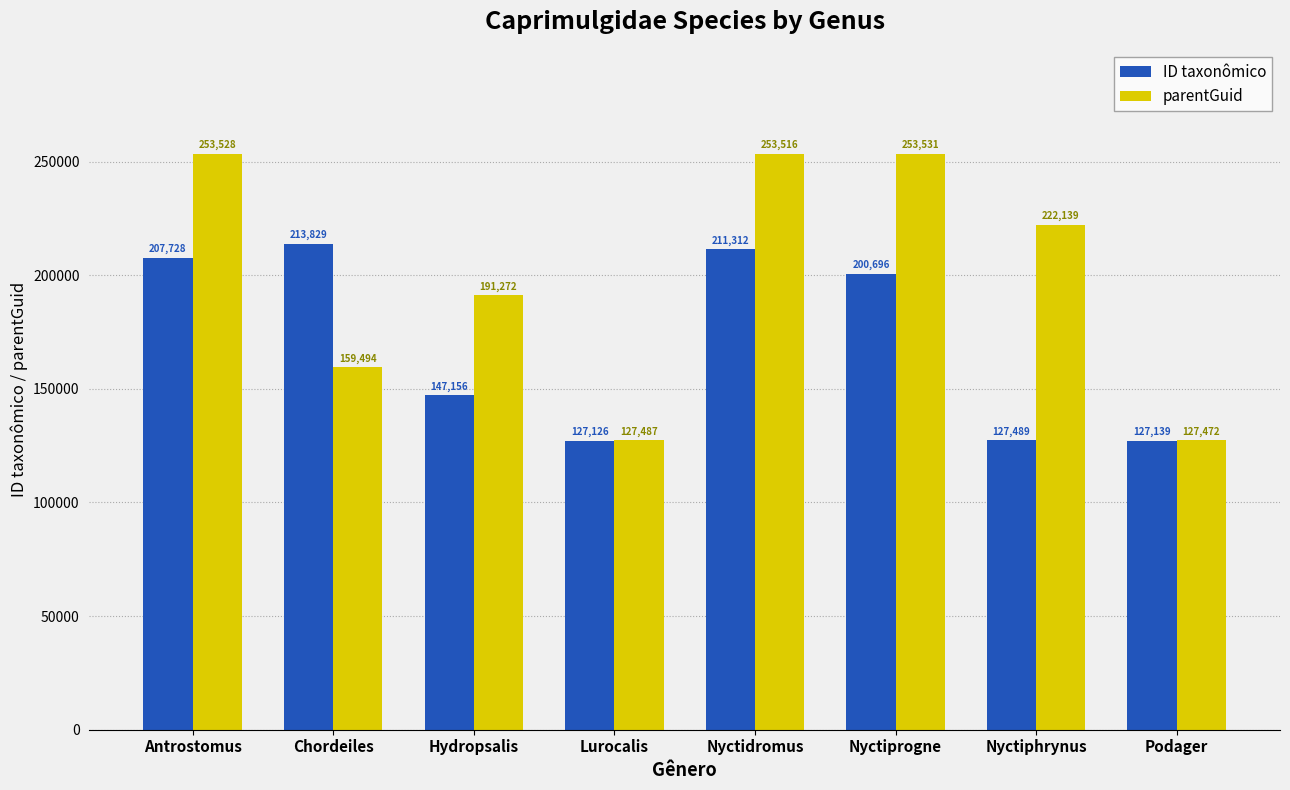

Are the bars grouped side by side (vs. stacked)?

Yes